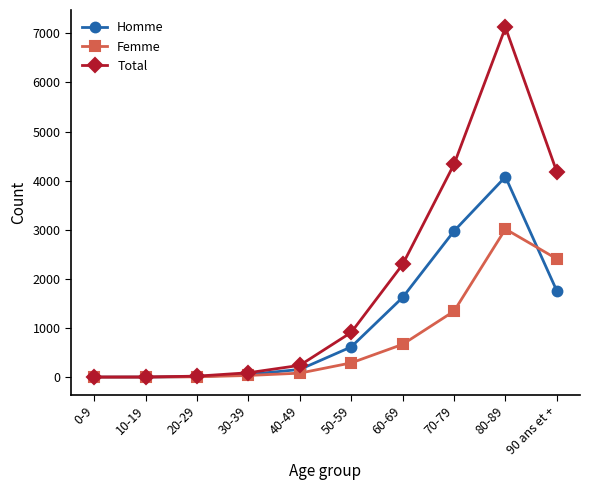

Is the value of Femme at 90 ans et + greater than the value of Total at 10-19?

Yes